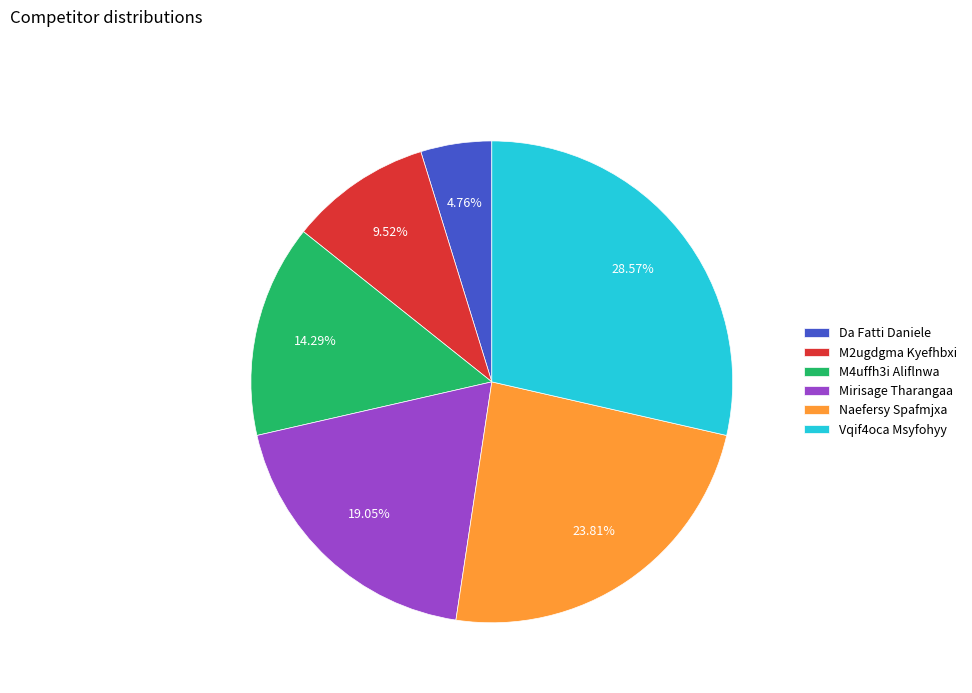

Is Naefersy Spafmjxa the majority of the pie?

No